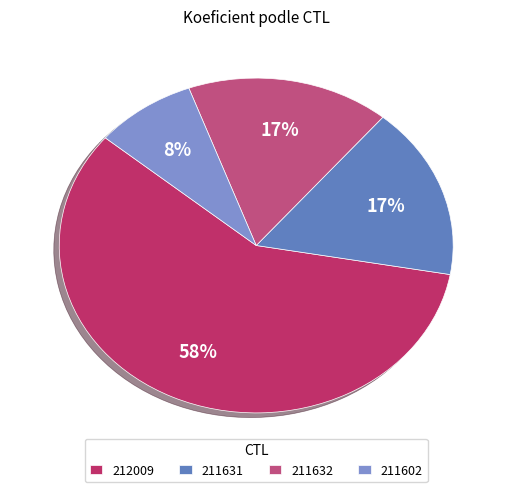

Does 212009 represent more than half of the total?

Yes